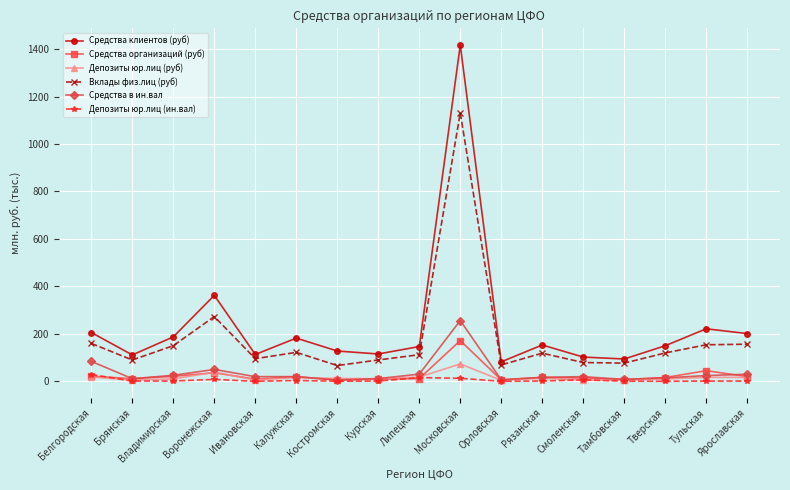

What is the difference between the Средства организаций (руб) values at Брянская and Московская?

160.4